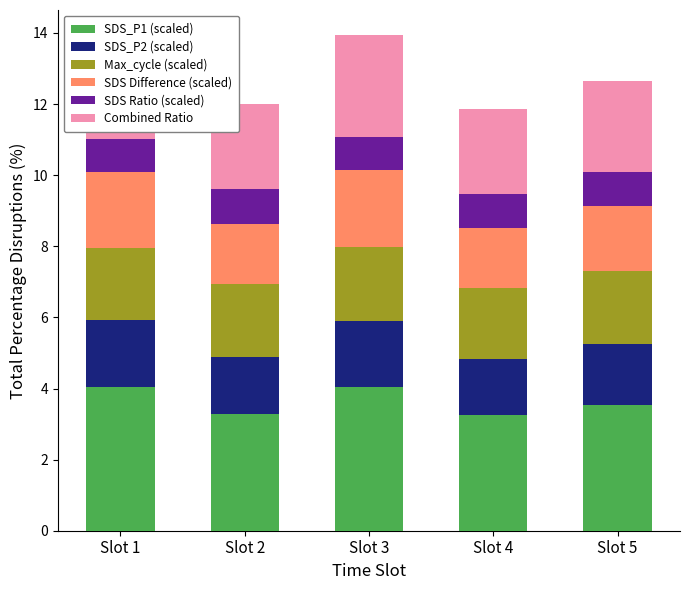

Reading left to right, what are all the values shown in this chart?

SDS_P1 (scaled): 4.0	3.3	4.0	3.2	3.5
SDS_P2 (scaled): 1.9	1.6	1.9	1.6	1.7
Max_cycle (scaled): 2.0	2.0	2.1	2.0	2.1
SDS Difference (scaled): 2.2	1.7	2.2	1.7	1.8
SDS Ratio (scaled): 0.9	1.0	0.9	1.0	1.0
Combined Ratio: 2.9	2.4	2.9	2.4	2.6